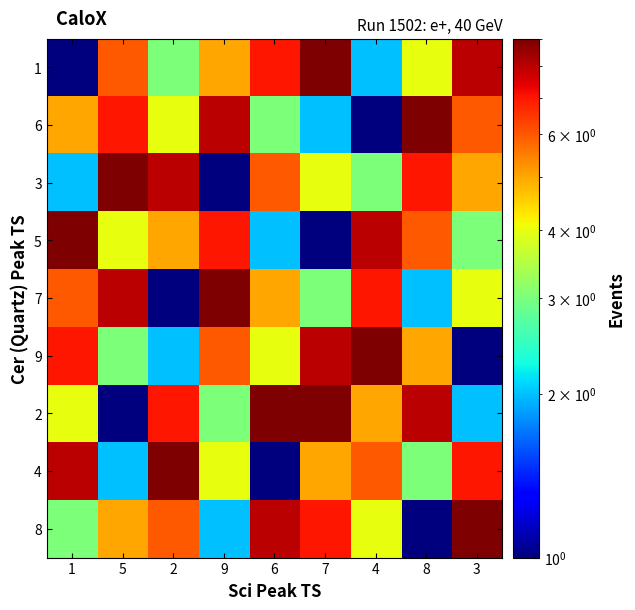

Rank the series by their maximum value, from lowest to highest.

1, 6, 3, 5, 7, 9, 2, 4, 8